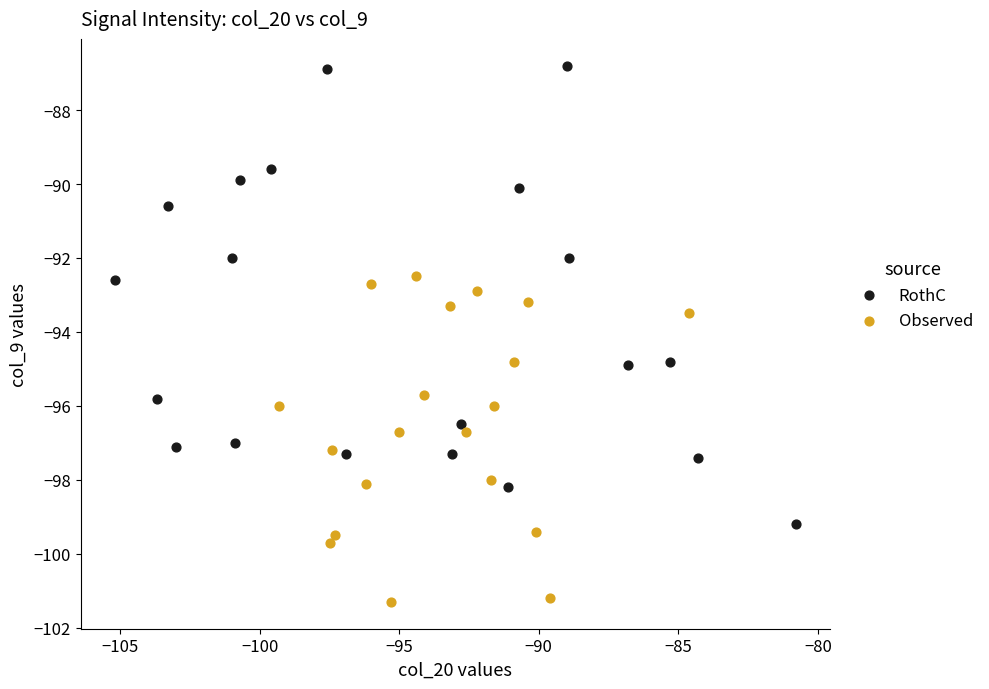

Which series reaches the minimum Y coordinate?

Observed